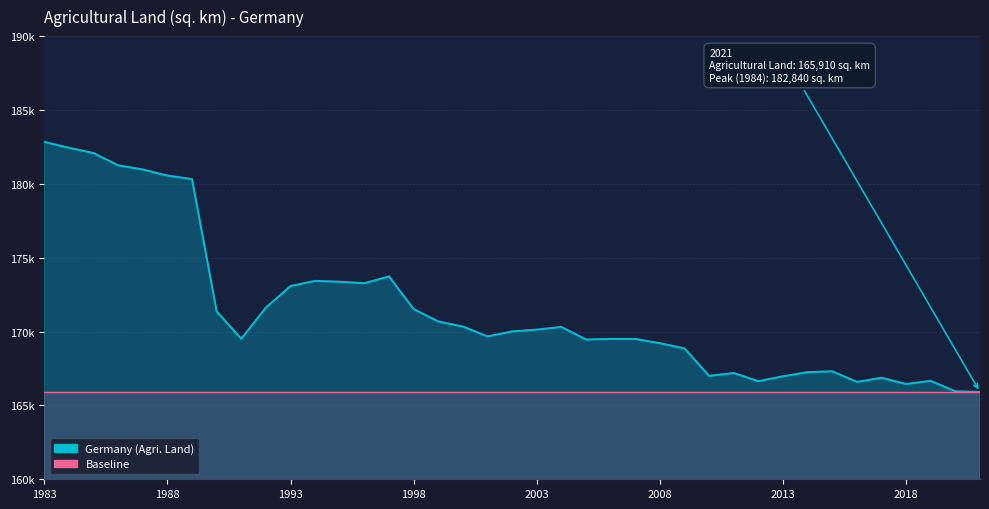

The chart shows a value of 169500 at 2006. True or false?

True